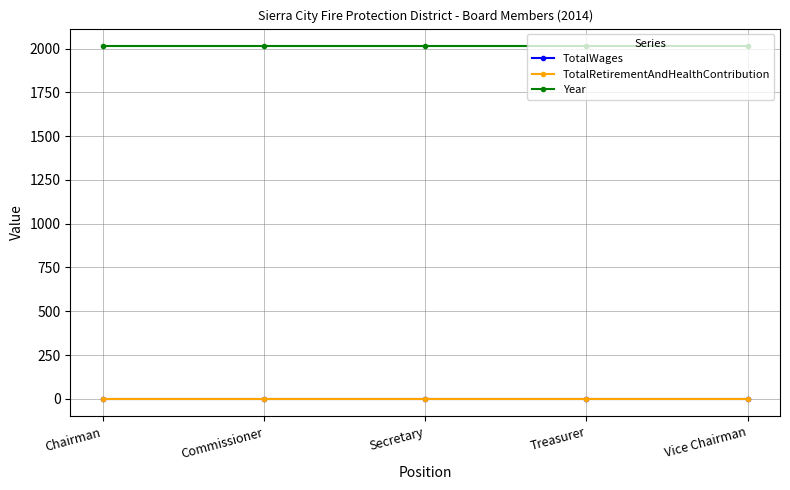

Which has a higher value, Treasurer or Vice Chairman?

Treasurer